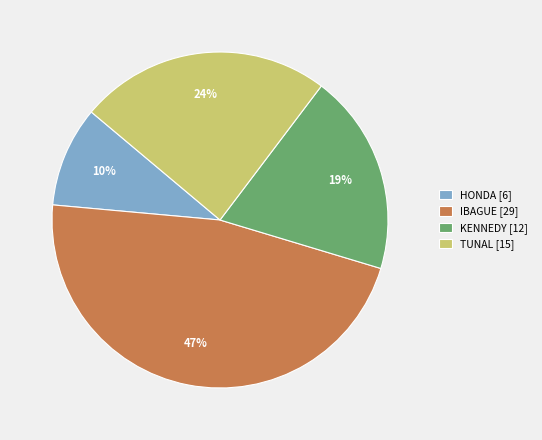

Combined, do HONDA [6] and KENNEDY [12] account for over 50%?

No